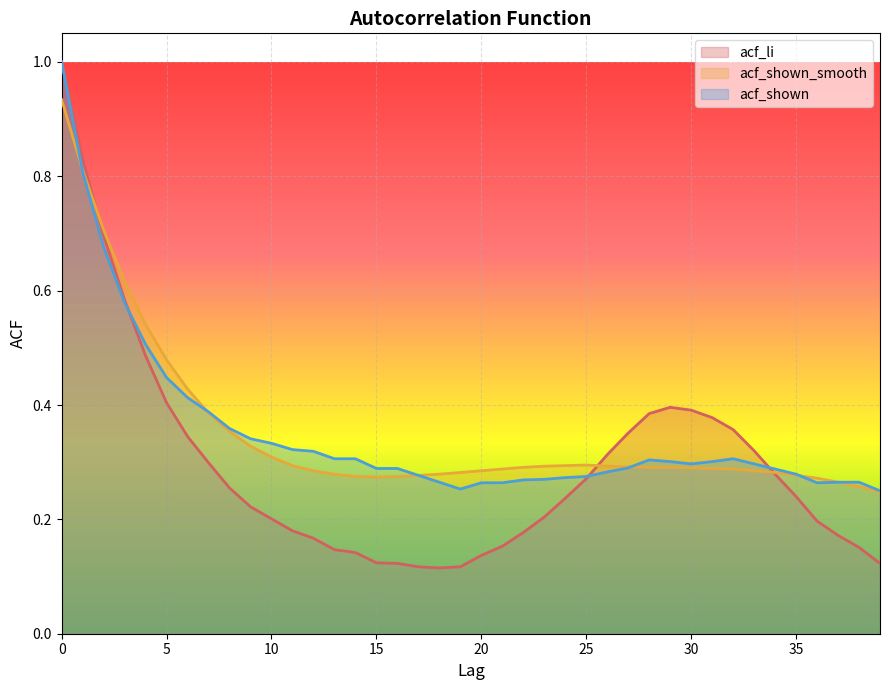

What is the sum of the acf_shown values at 14 and 16?

0.6